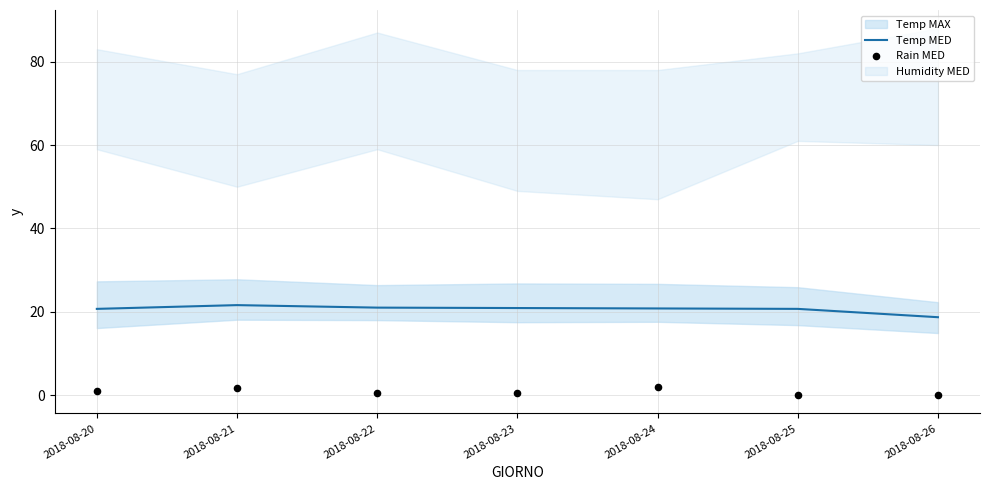

True or false: Temp MED has a value of 6.8 at 2018-08-24.

False